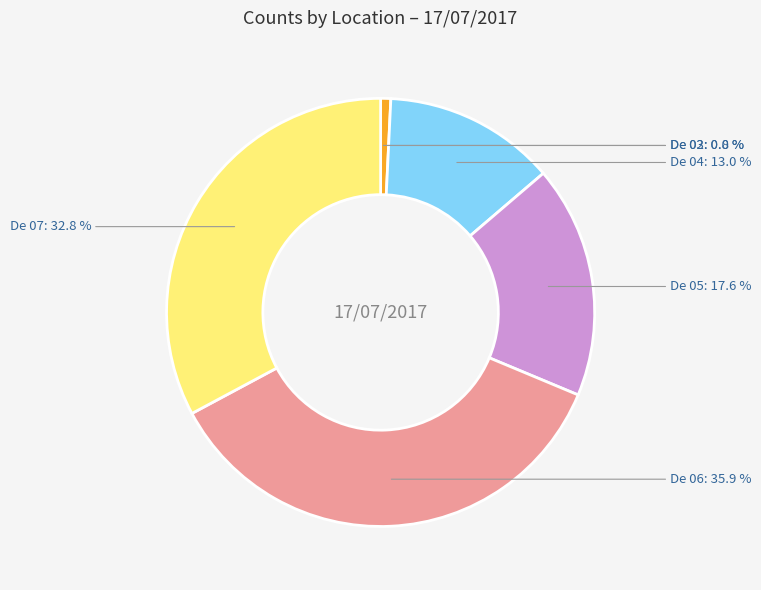

Between De 05 and De 04, which is larger?

De 05